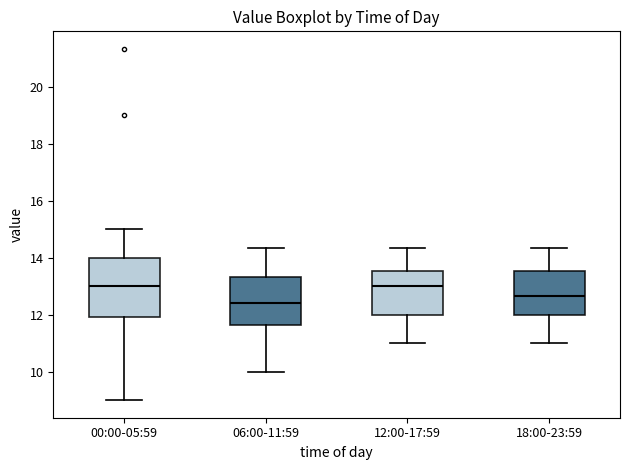

Reading left to right, transcribe this box plot: for each box, give where its median line is, the range the box spans, and where its two whiskers end, as read against the y-axis. The values are not printed on the chart, so give them approximately, as read against the axis.

00:00-05:59: median 13.0, box 12.0 to 14.0, whiskers 9.0 to 15.0
06:00-11:59: median 12.4, box 11.6 to 13.4, whiskers 10.0 to 14.4
12:00-17:59: median 13.0, box 12.0 to 13.6, whiskers 11.0 to 14.4
18:00-23:59: median 12.6, box 12.0 to 13.6, whiskers 11.0 to 14.4